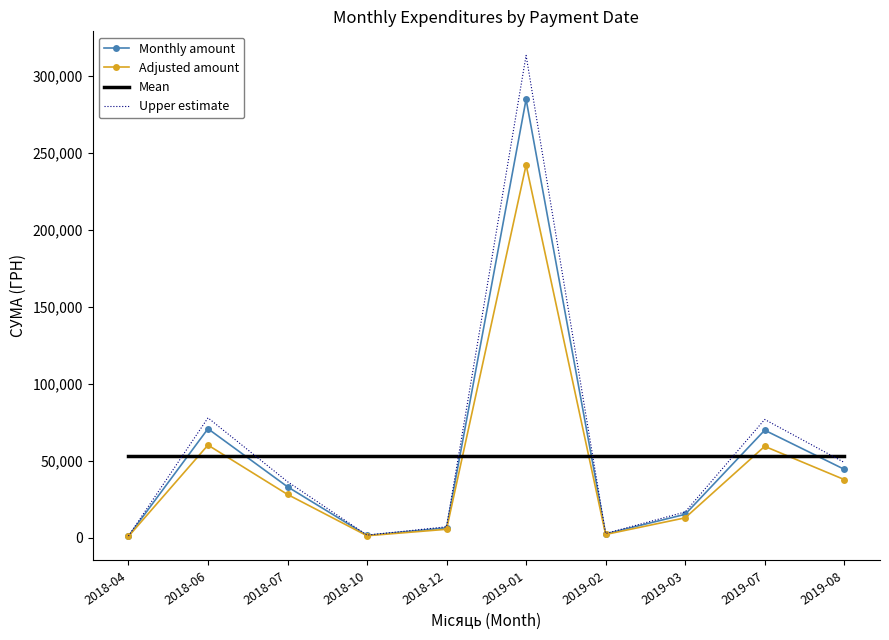

Between 2019-03 and 2019-08, which series saw the biggest shift?

Upper estimate